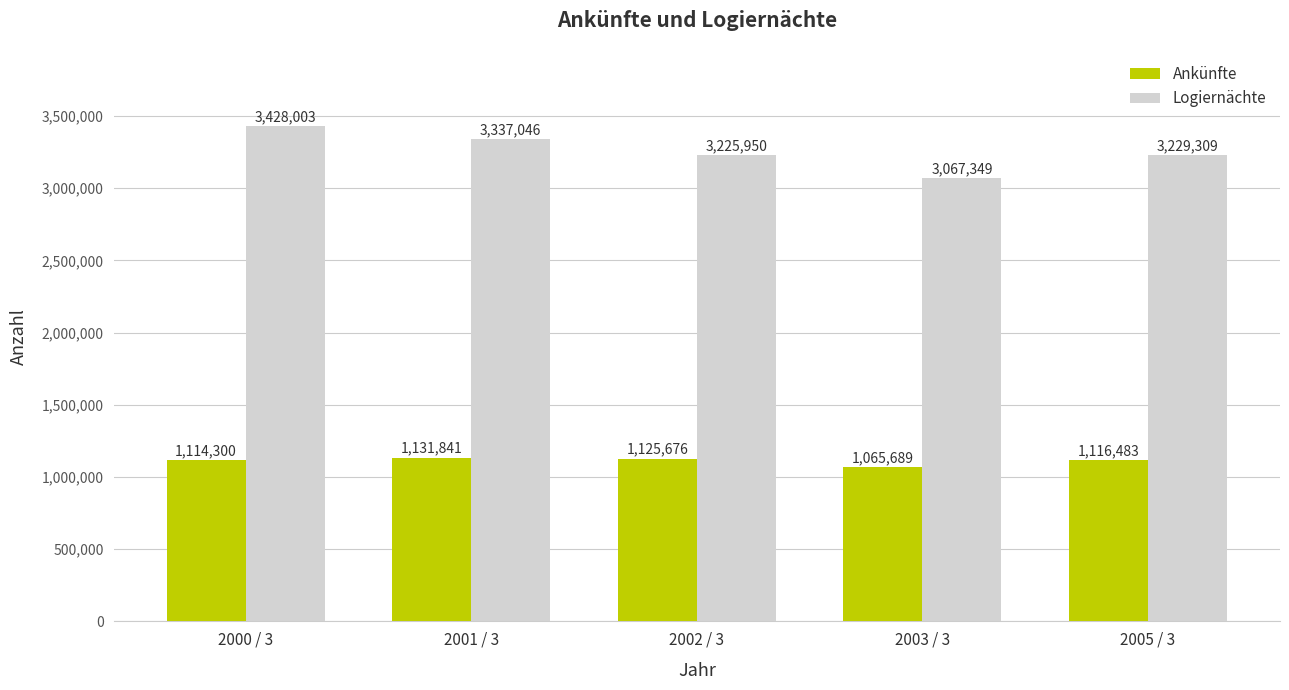

Read the Logiernächte value at 2001 / 3, to the nearest 50.

3337050